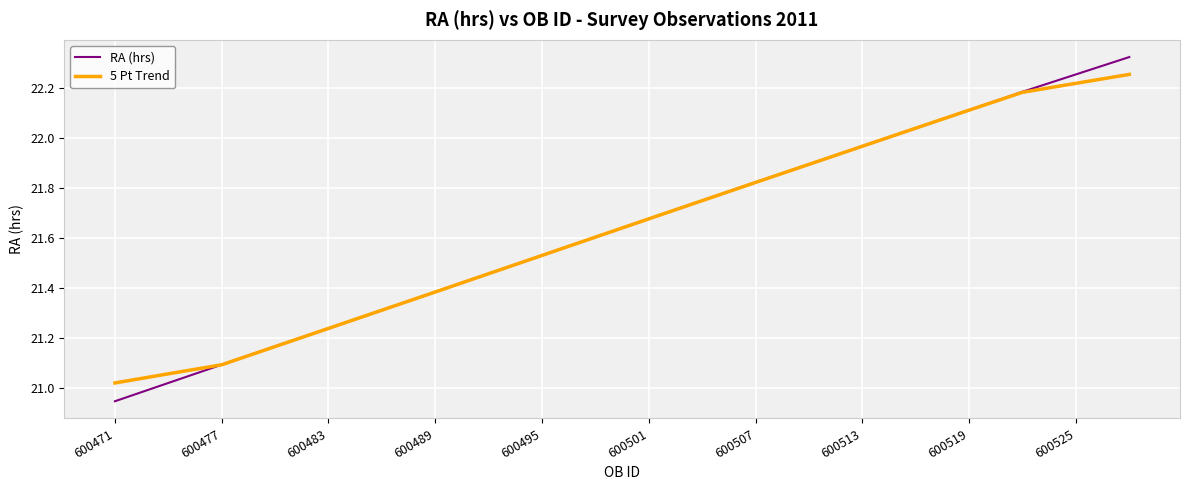

Rank the series by their maximum value, from lowest to highest.

5 Pt Trend, RA (hrs)